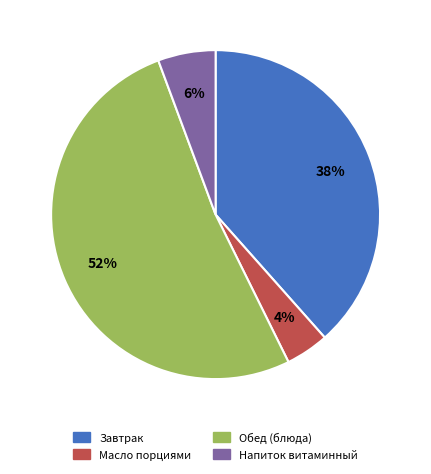

How many slices are in this pie chart?

4